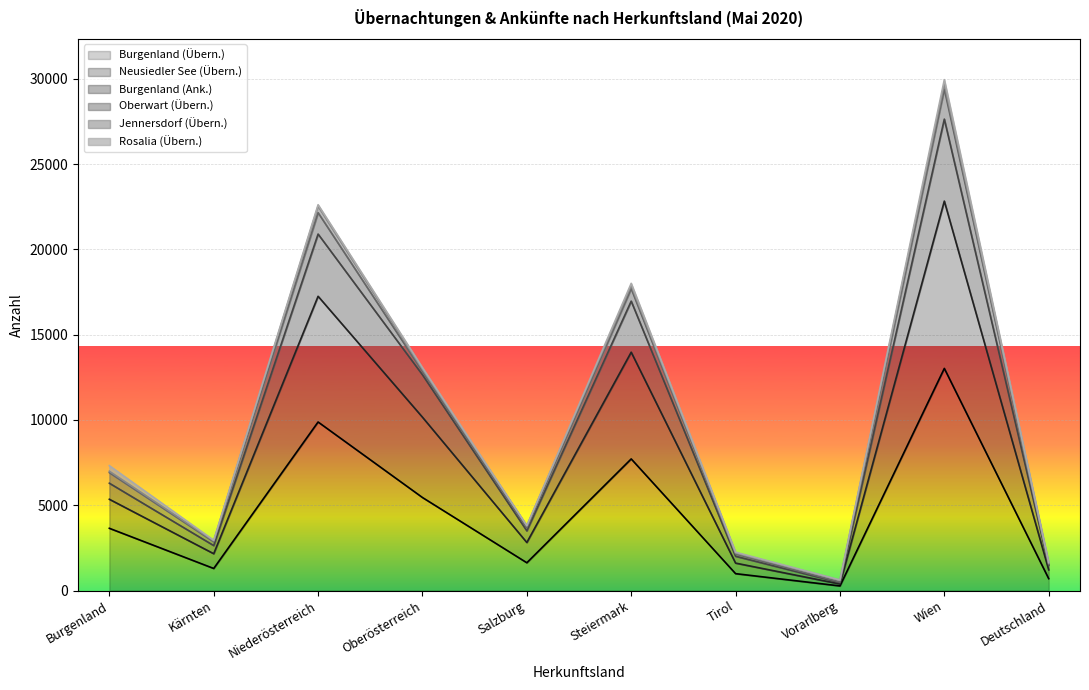

How many data points in Burgenland (Ank.) are above 5350?

4